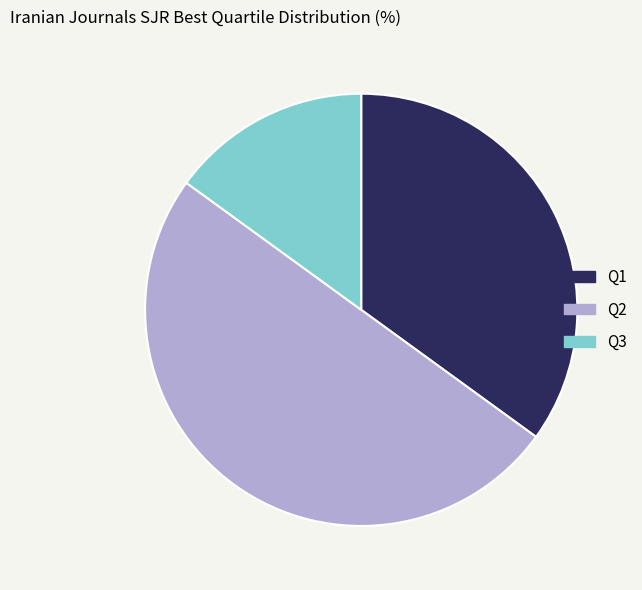

How many segments does this pie chart have?

3